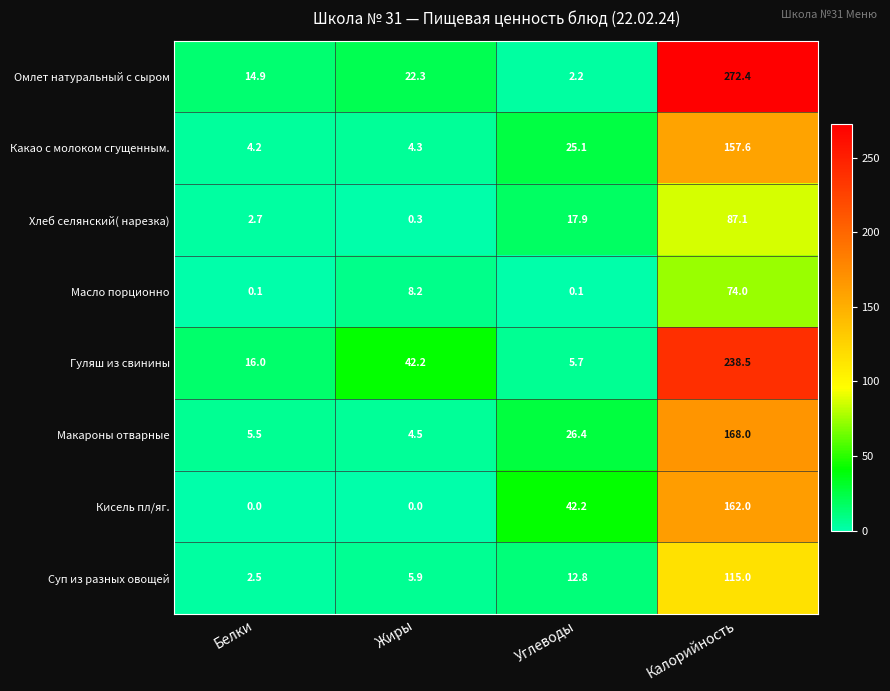

At which label does Омлет натуральный с сыром first exceed 22?

Жиры